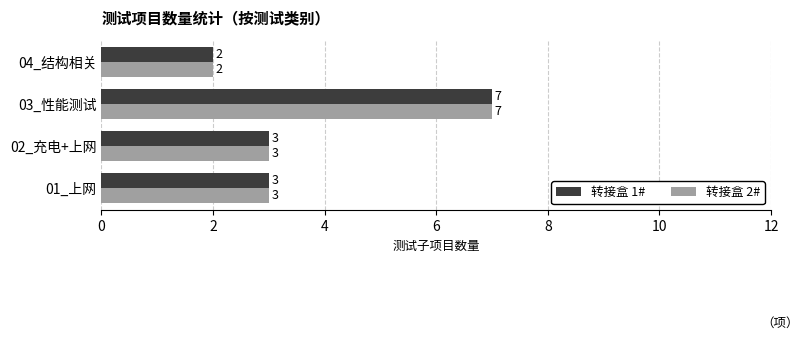

At which category is the sum across all series the highest?

03_性能测试